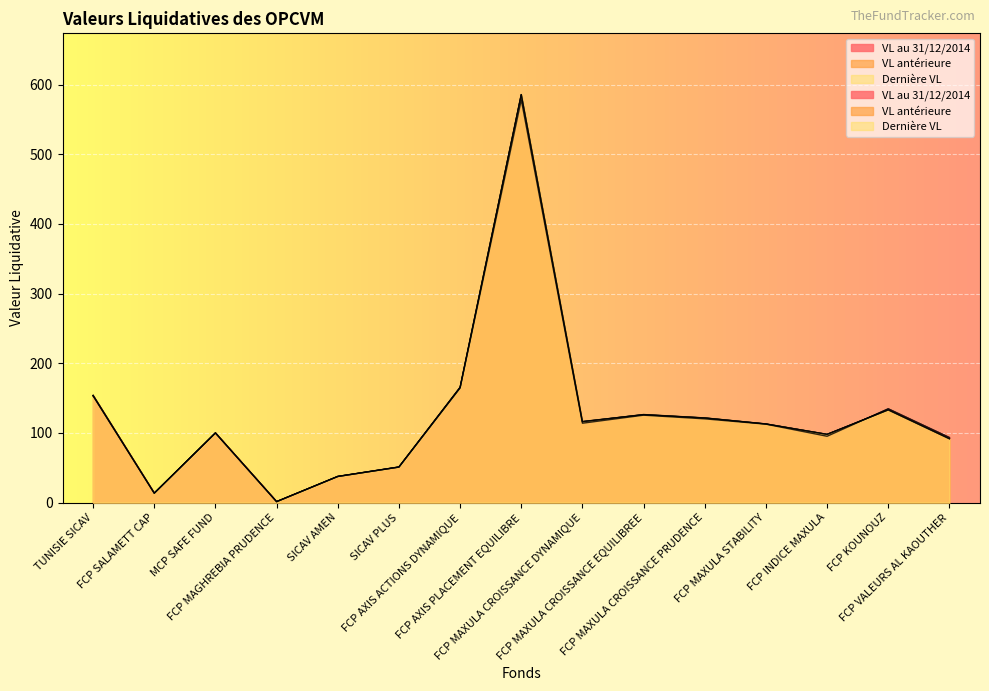

Where do VL au 31/12/2014 and VL antérieure first cross each other?

FCP INDICE MAXULA and FCP KOUNOUZ